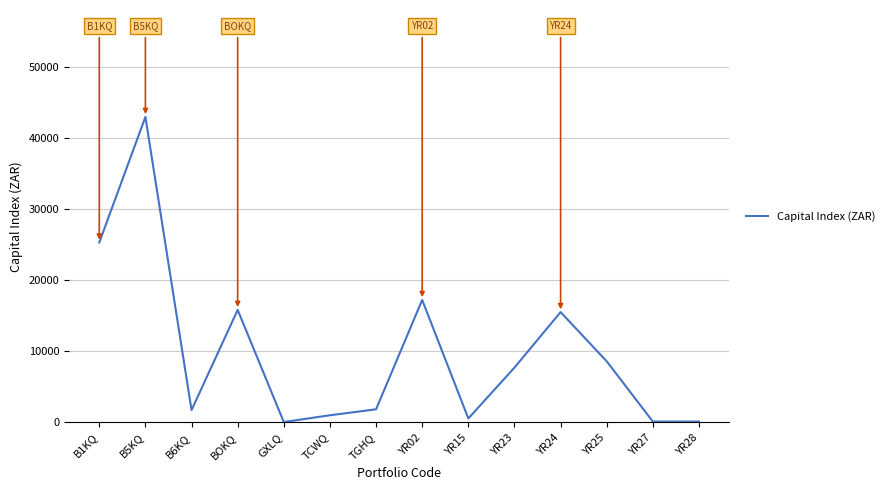

True or false: there are more than 2 points higher than both neighbors.

True